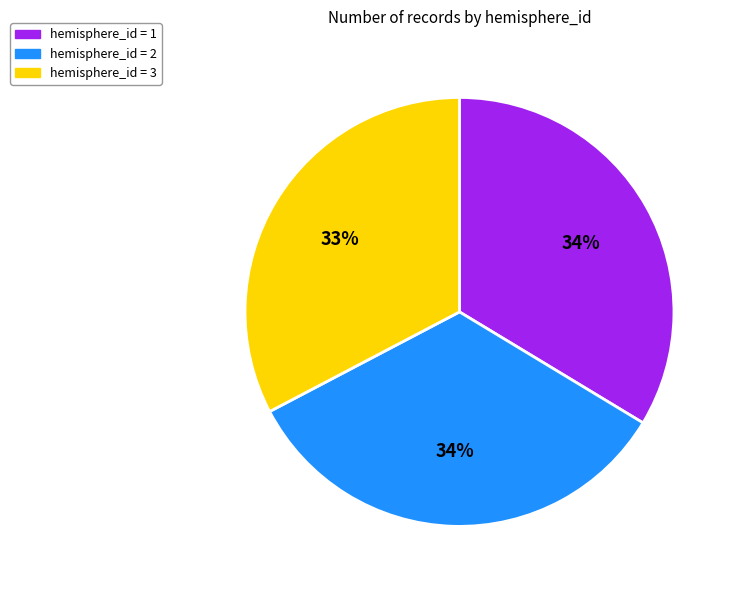

To the nearest percent, what is the average slice percentage?

33%